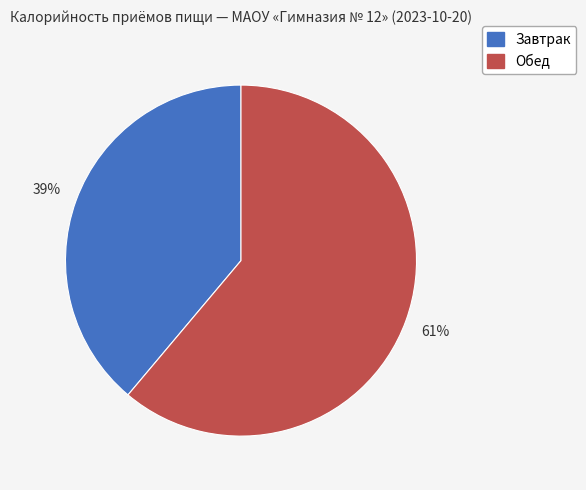

To the nearest percent, what is the difference between the largest and smallest slice percentages?

22%